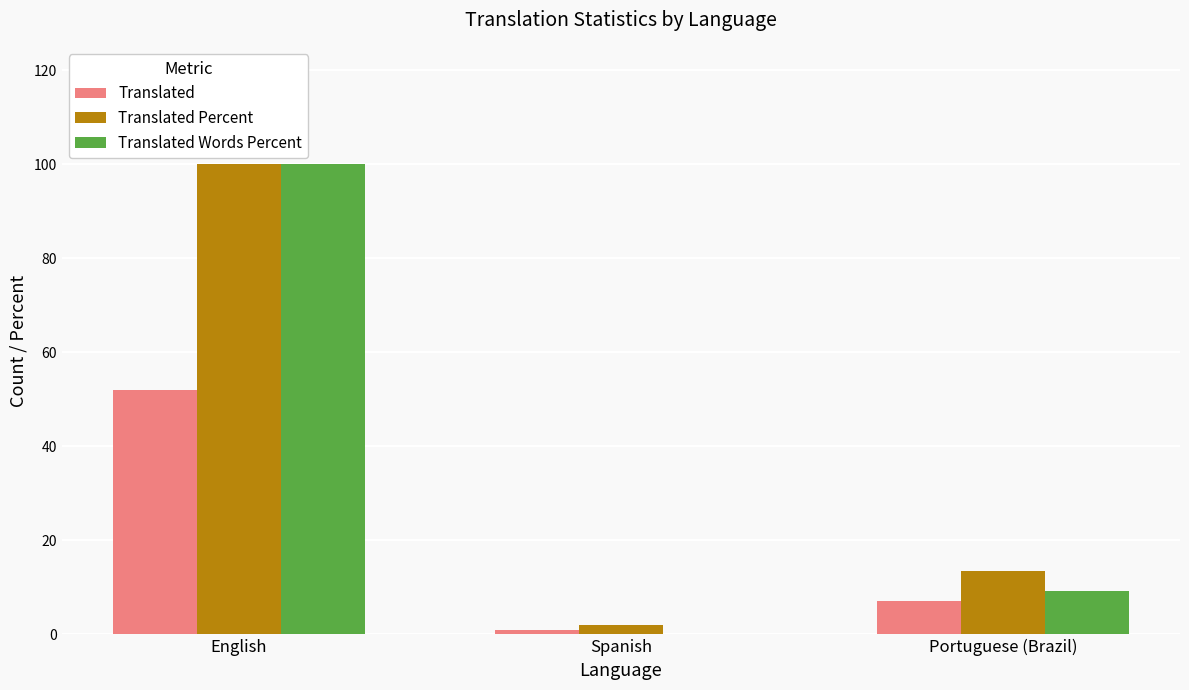

What is the difference between the Translated values at Spanish and Portuguese (Brazil)?

6.0